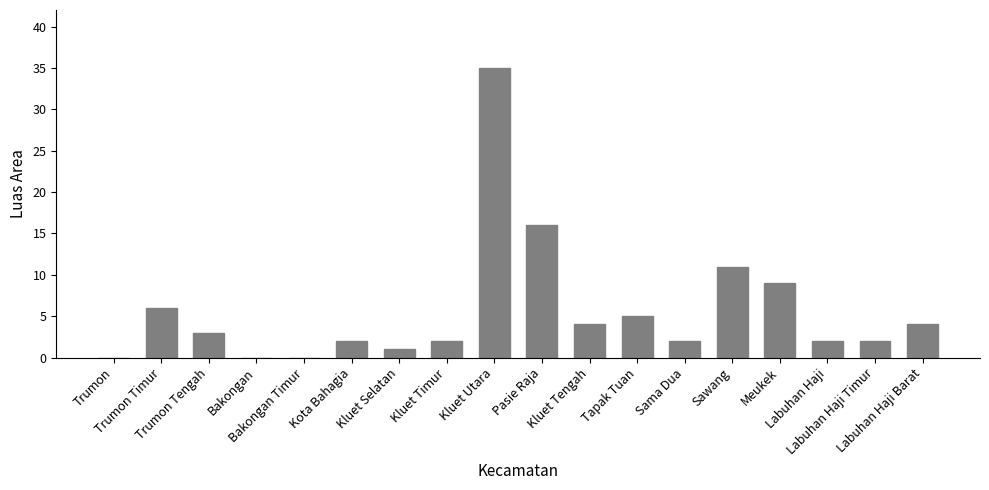

What is the change in value from Trumon to Labuhan Haji?

+2